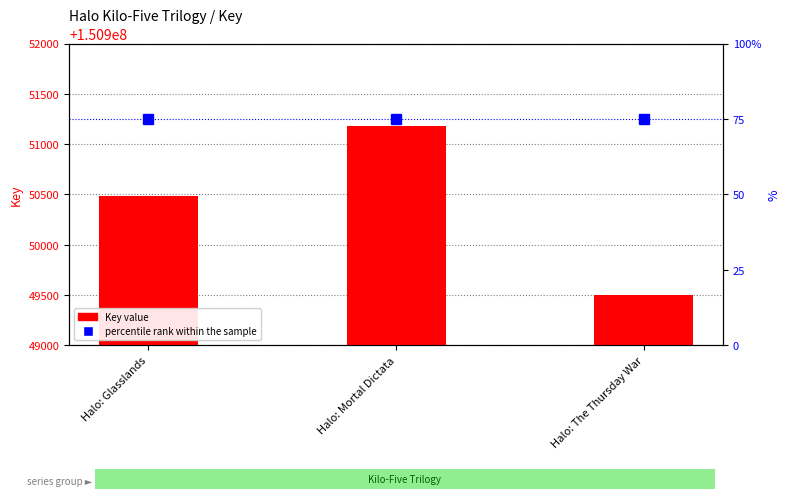

The value at Halo: Mortal Dictata is 150951178. True or false?

True